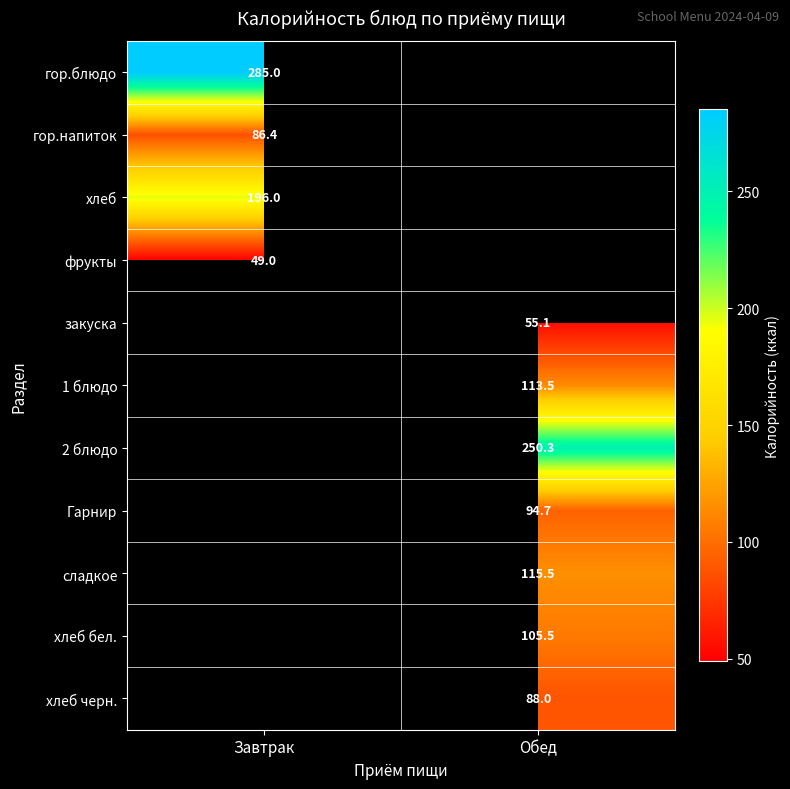

True or false: хлеб бел. has a value of 178.3 at Обед.

False